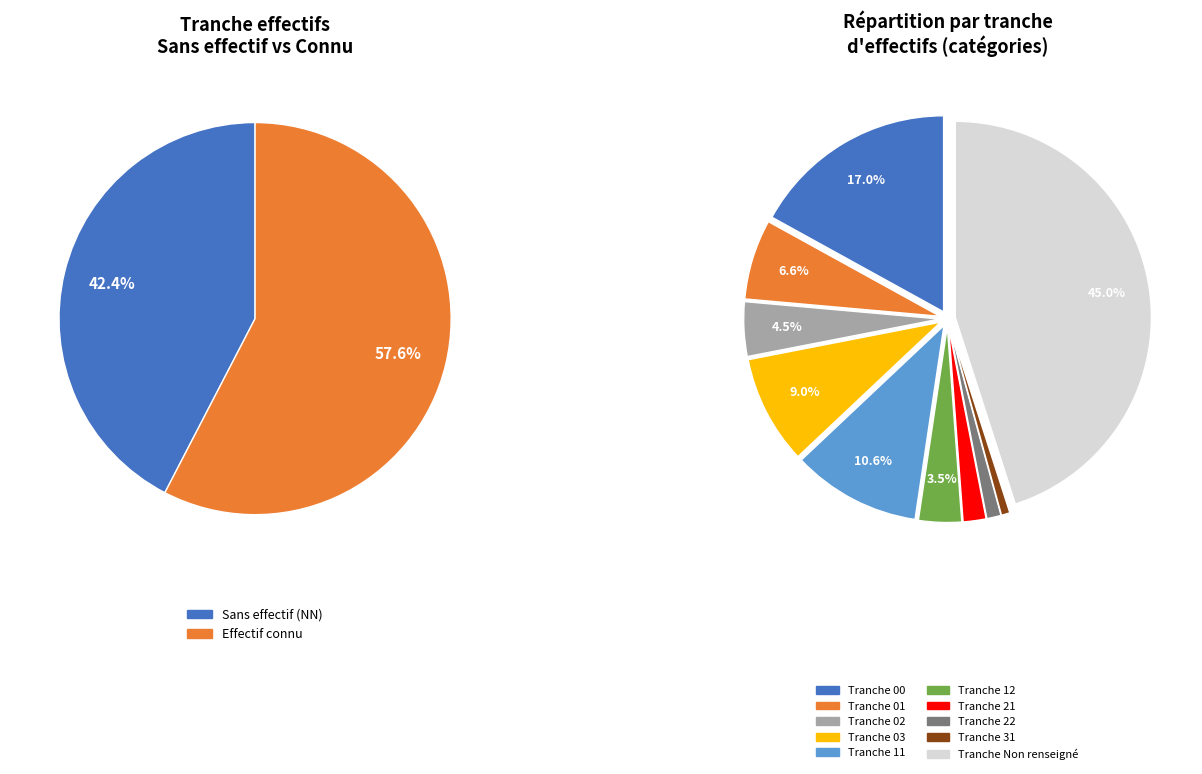

Combined, do  and 03 account for over 50%?

No